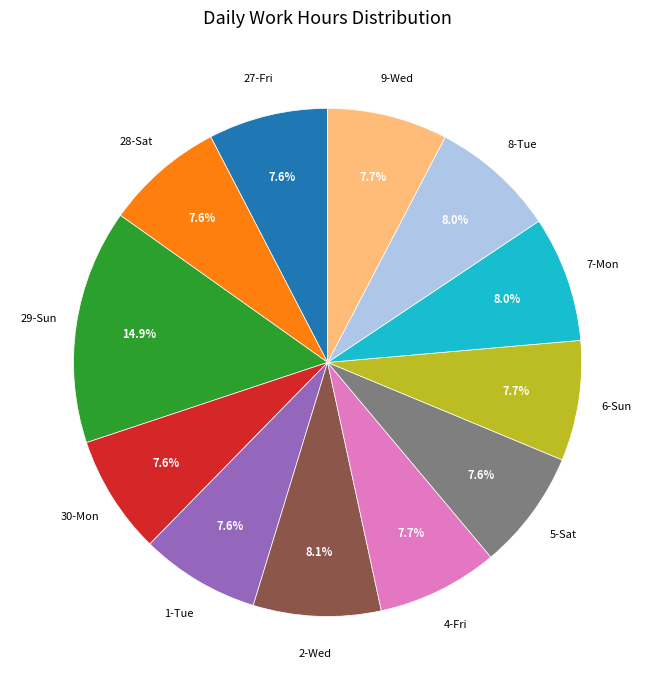

Count the number of slices in the pie.

12